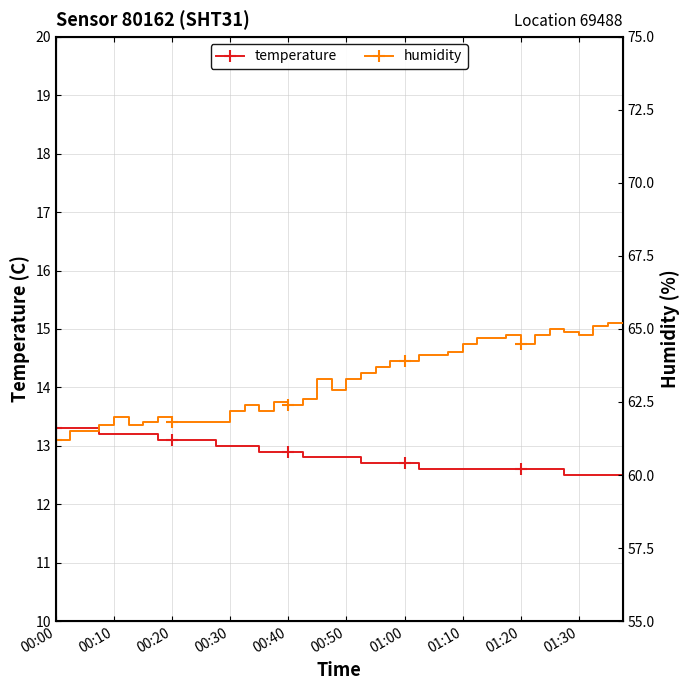

How many lines are shown in the chart?

2